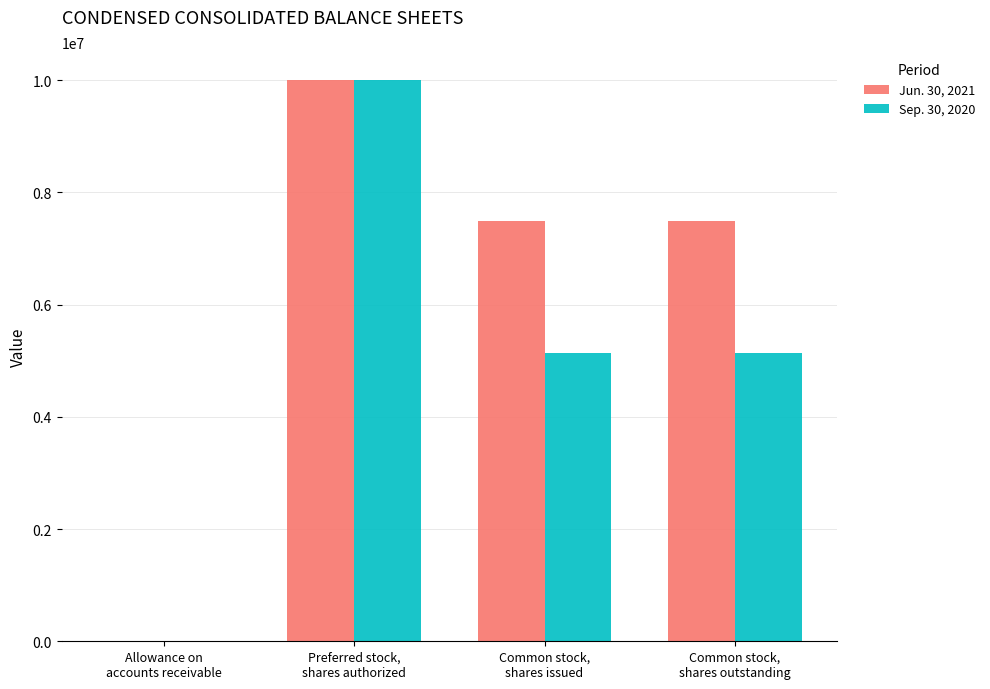

Are the bars grouped side by side (vs. stacked)?

Yes